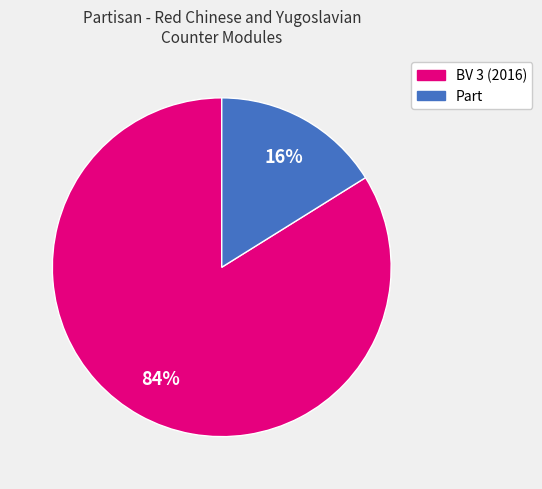

To the nearest percent, what is the difference between the BV 3 (2016) and Part slice percentages?

68%